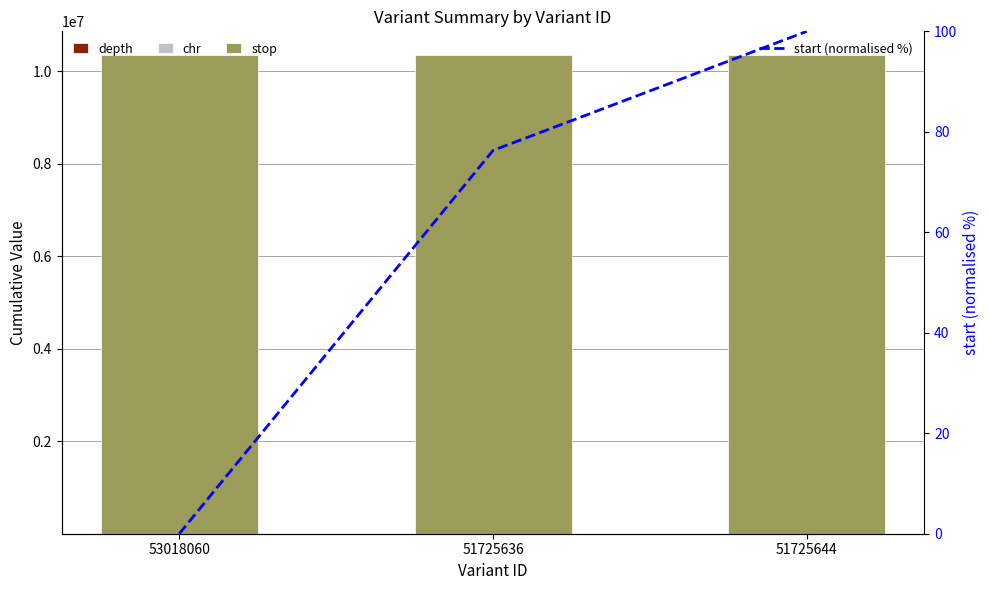

Which series has the widest spread of values?

stop